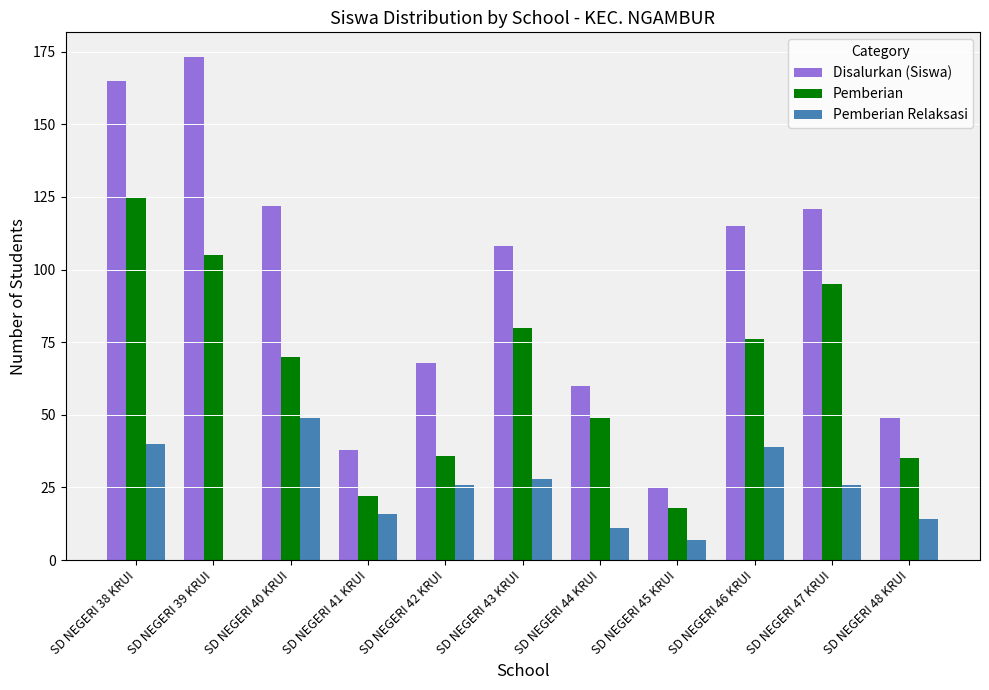

Reading right to left, list all the values displayed in this chart.

Disalurkan (Siswa): SD NEGERI 48 KRUI=49	SD NEGERI 47 KRUI=121	SD NEGERI 46 KRUI=115	SD NEGERI 45 KRUI=25	SD NEGERI 44 KRUI=60	SD NEGERI 43 KRUI=108	SD NEGERI 42 KRUI=68	SD NEGERI 41 KRUI=38	SD NEGERI 40 KRUI=122	SD NEGERI 39 KRUI=173	SD NEGERI 38 KRUI=165
Pemberian: SD NEGERI 48 KRUI=35	SD NEGERI 47 KRUI=95	SD NEGERI 46 KRUI=76	SD NEGERI 45 KRUI=18	SD NEGERI 44 KRUI=49	SD NEGERI 43 KRUI=80	SD NEGERI 42 KRUI=36	SD NEGERI 41 KRUI=22	SD NEGERI 40 KRUI=70	SD NEGERI 39 KRUI=105	SD NEGERI 38 KRUI=125
Pemberian Relaksasi: SD NEGERI 48 KRUI=14	SD NEGERI 47 KRUI=26	SD NEGERI 46 KRUI=39	SD NEGERI 45 KRUI=7	SD NEGERI 44 KRUI=11	SD NEGERI 43 KRUI=28	SD NEGERI 42 KRUI=26	SD NEGERI 41 KRUI=16	SD NEGERI 40 KRUI=49	SD NEGERI 39 KRUI=0	SD NEGERI 38 KRUI=40